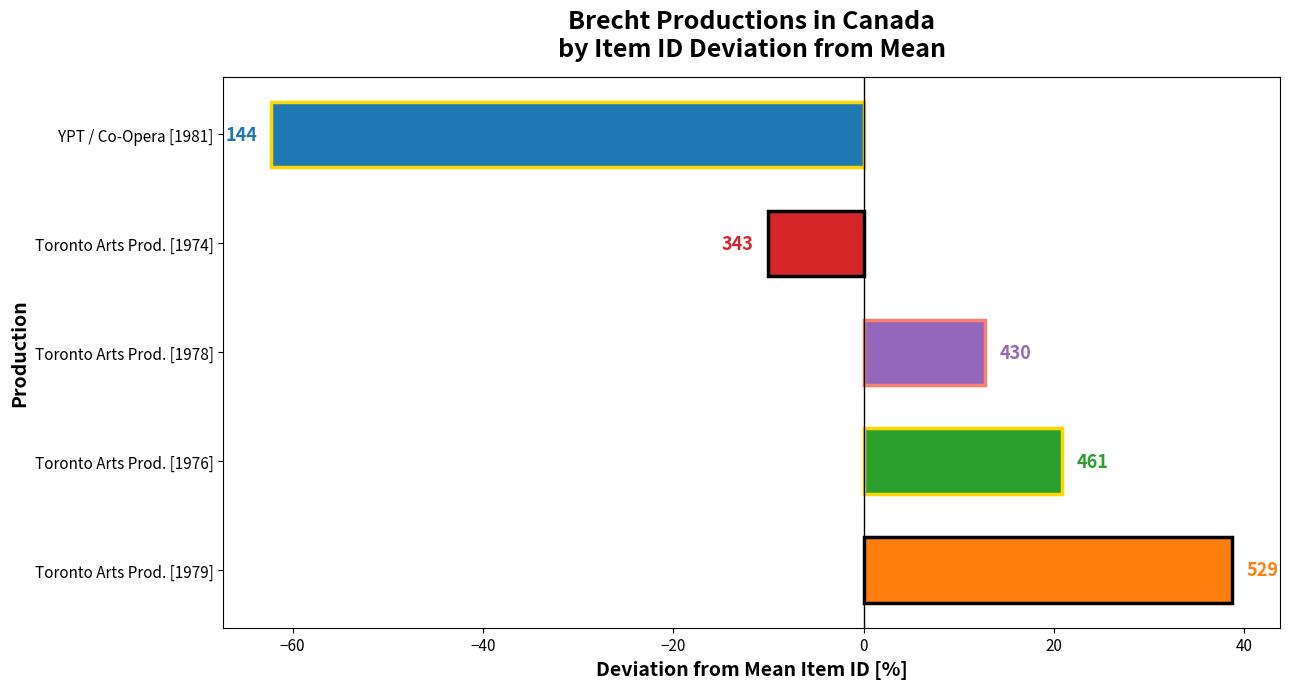

Does the chart contain any negative values?

Yes